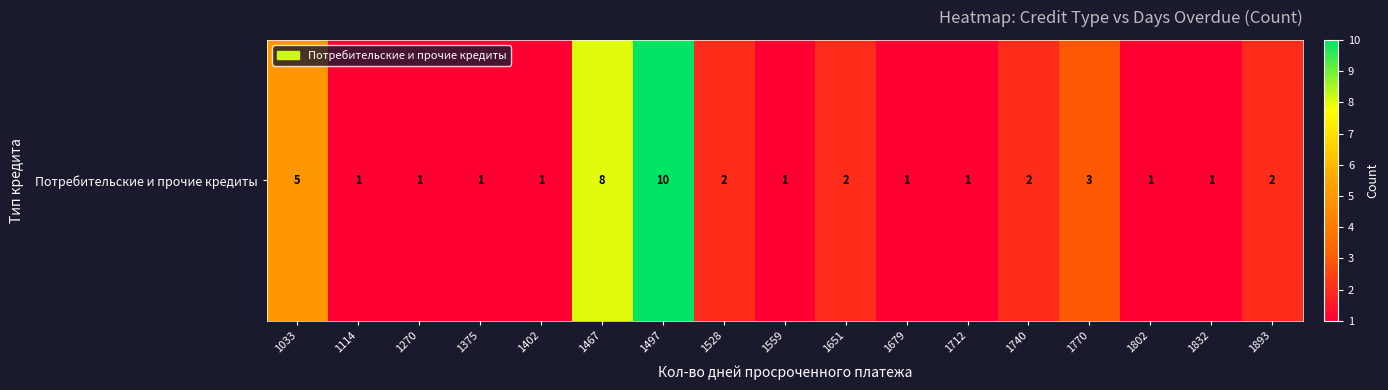

Count the number of categories in the chart.

17